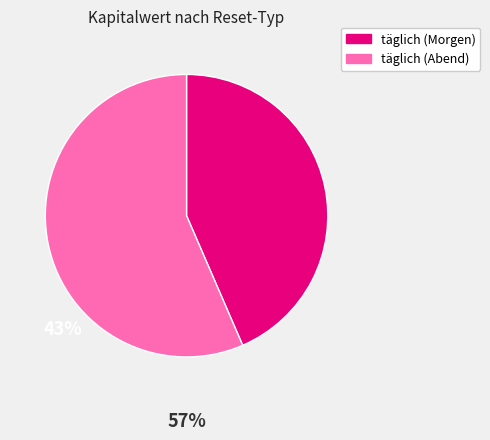

Is there a majority slice in this chart?

Yes